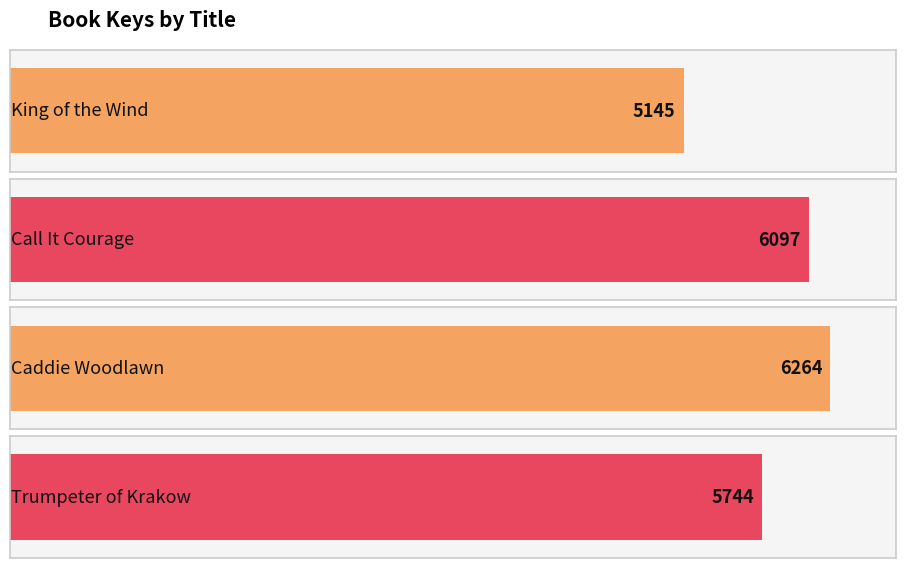

At which label does the data first exceed 6097?

Caddie Woodlawn